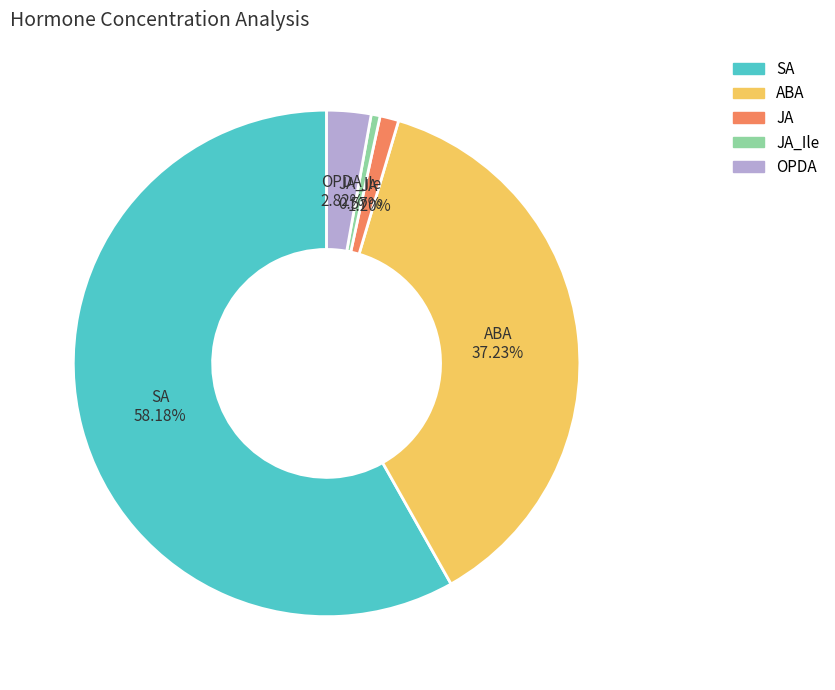

Does SA represent more than half of the total?

Yes